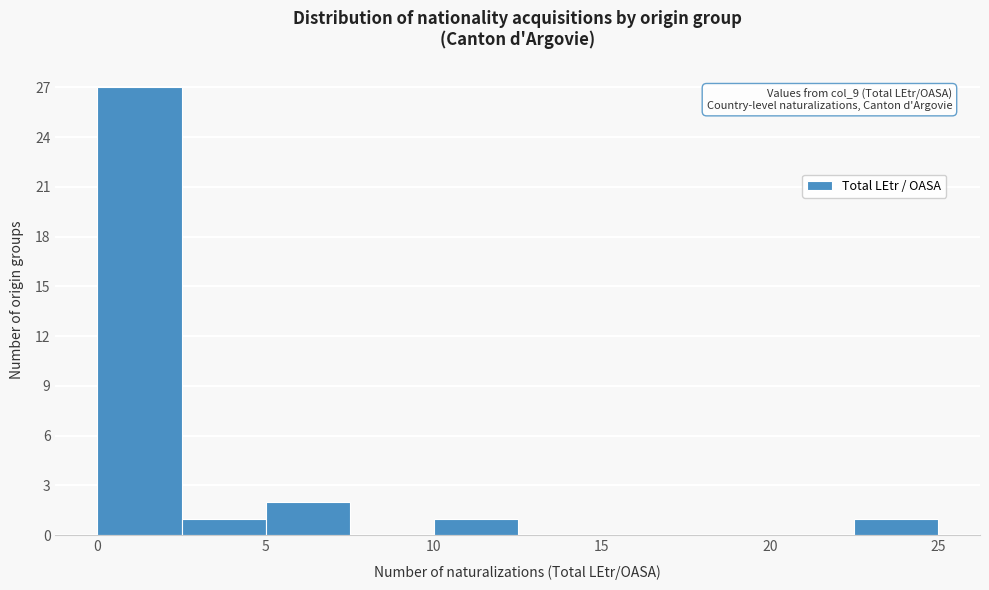

Which range on the x-axis has the tallest bar?

0.0 to 2.5